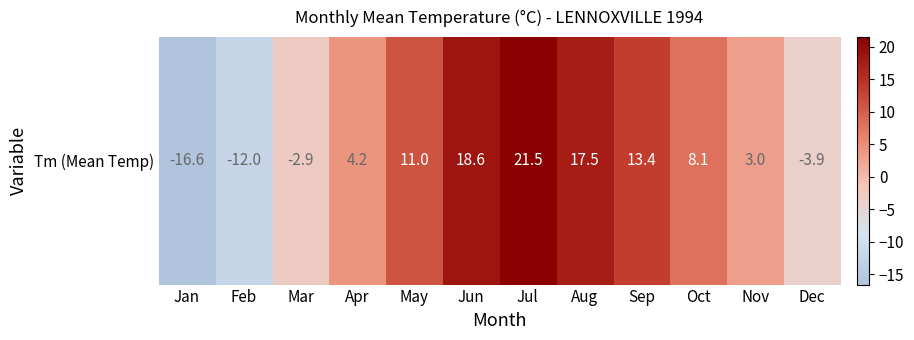

What is the greatest value displayed?

21.5